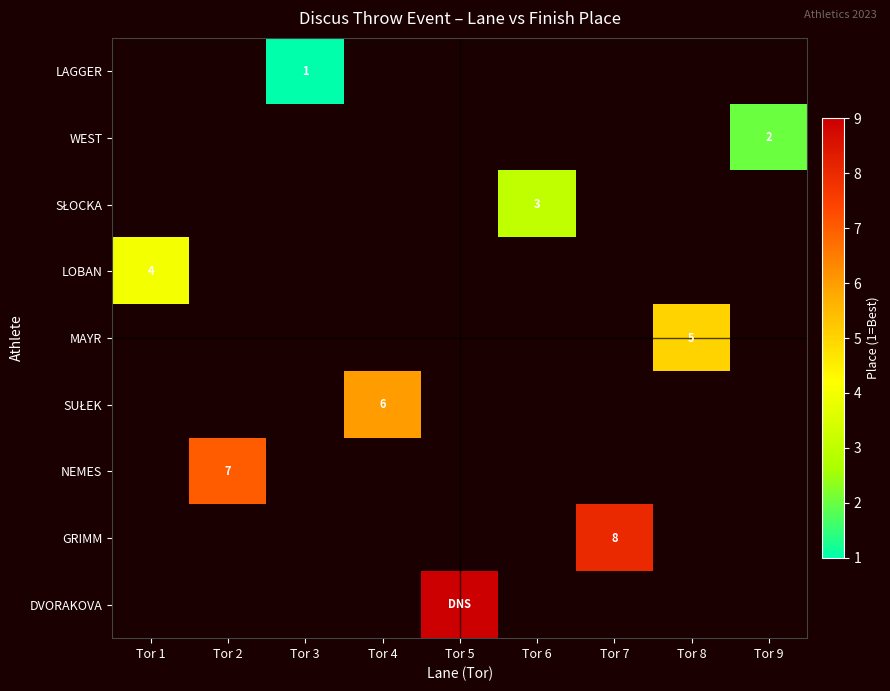

Rank the categories by LAGGER value from lowest to highest.

Tor 1, Tor 2, Tor 4, Tor 5, Tor 6, Tor 7, Tor 8, Tor 9, Tor 3